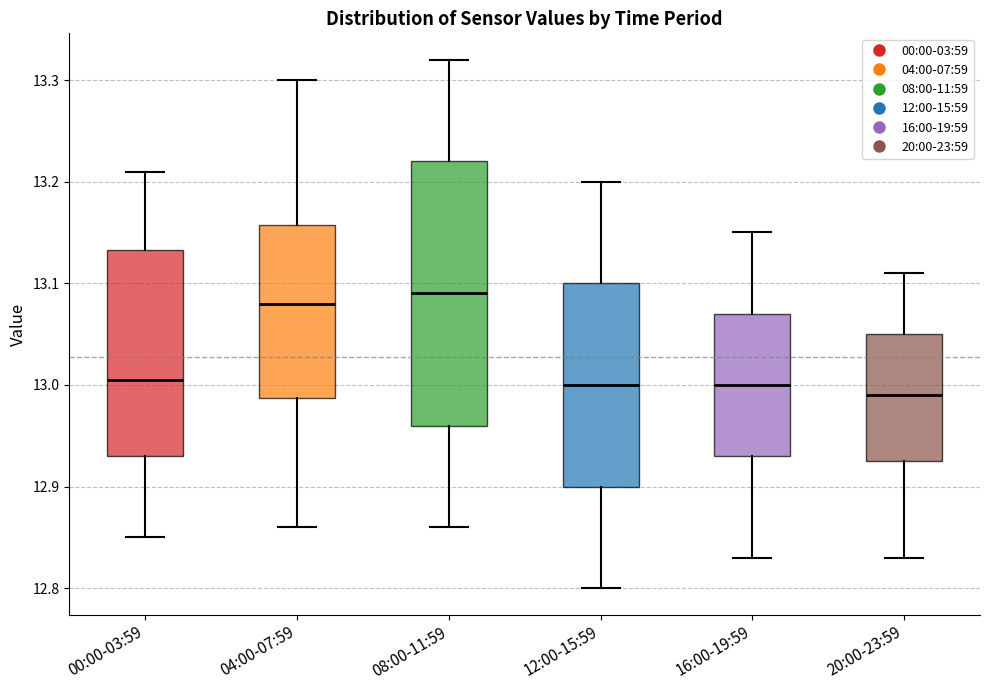

Reading left to right, read every box against the y-axis: the position of its median line, the range the box covers, and the ends of its whiskers. The values are not printed on the chart, so give them approximately, as read against the axis.

00:00-03:59: median 13.01, box 12.93 to 13.13, whiskers 12.85 to 13.21
04:00-07:59: median 13.08, box 12.99 to 13.16, whiskers 12.86 to 13.30
08:00-11:59: median 13.09, box 12.96 to 13.22, whiskers 12.86 to 13.32
12:00-15:59: median 13.00, box 12.90 to 13.10, whiskers 12.80 to 13.20
16:00-19:59: median 13.00, box 12.93 to 13.07, whiskers 12.83 to 13.15
20:00-23:59: median 12.99, box 12.93 to 13.05, whiskers 12.83 to 13.11